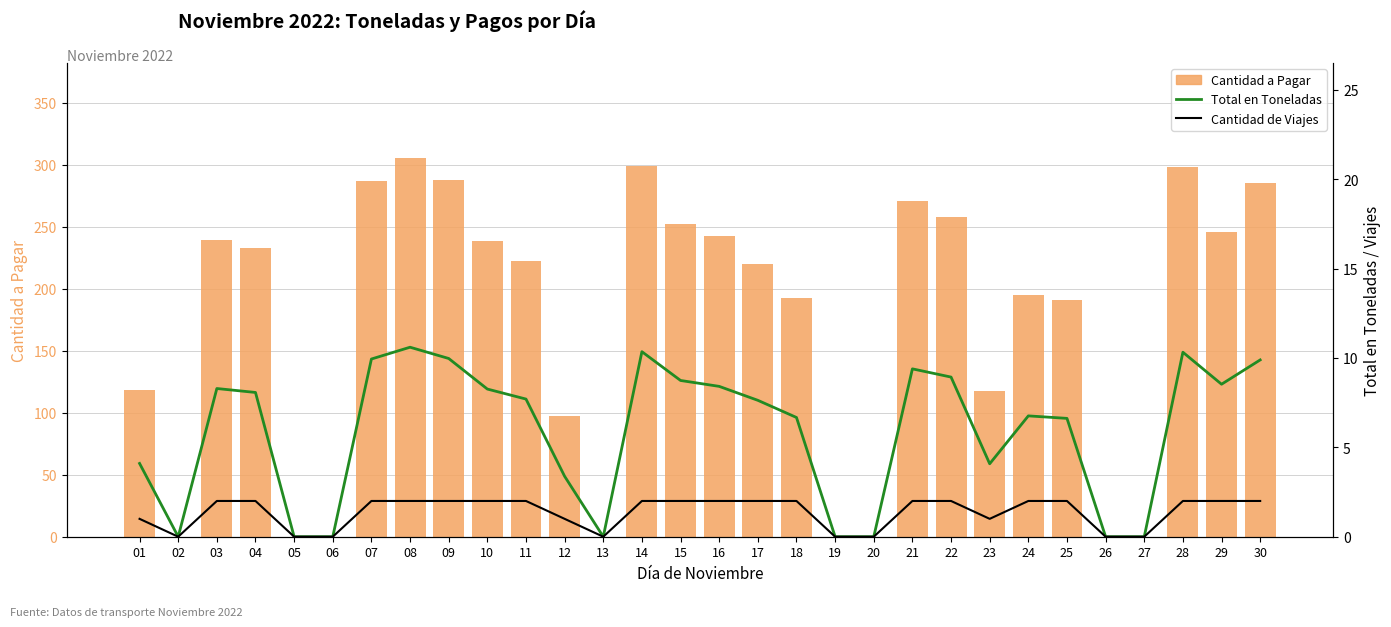

At 02, list the series in order from largest to smallest.

Cantidad a Pagar, Total en Toneladas, Cantidad de Viajes